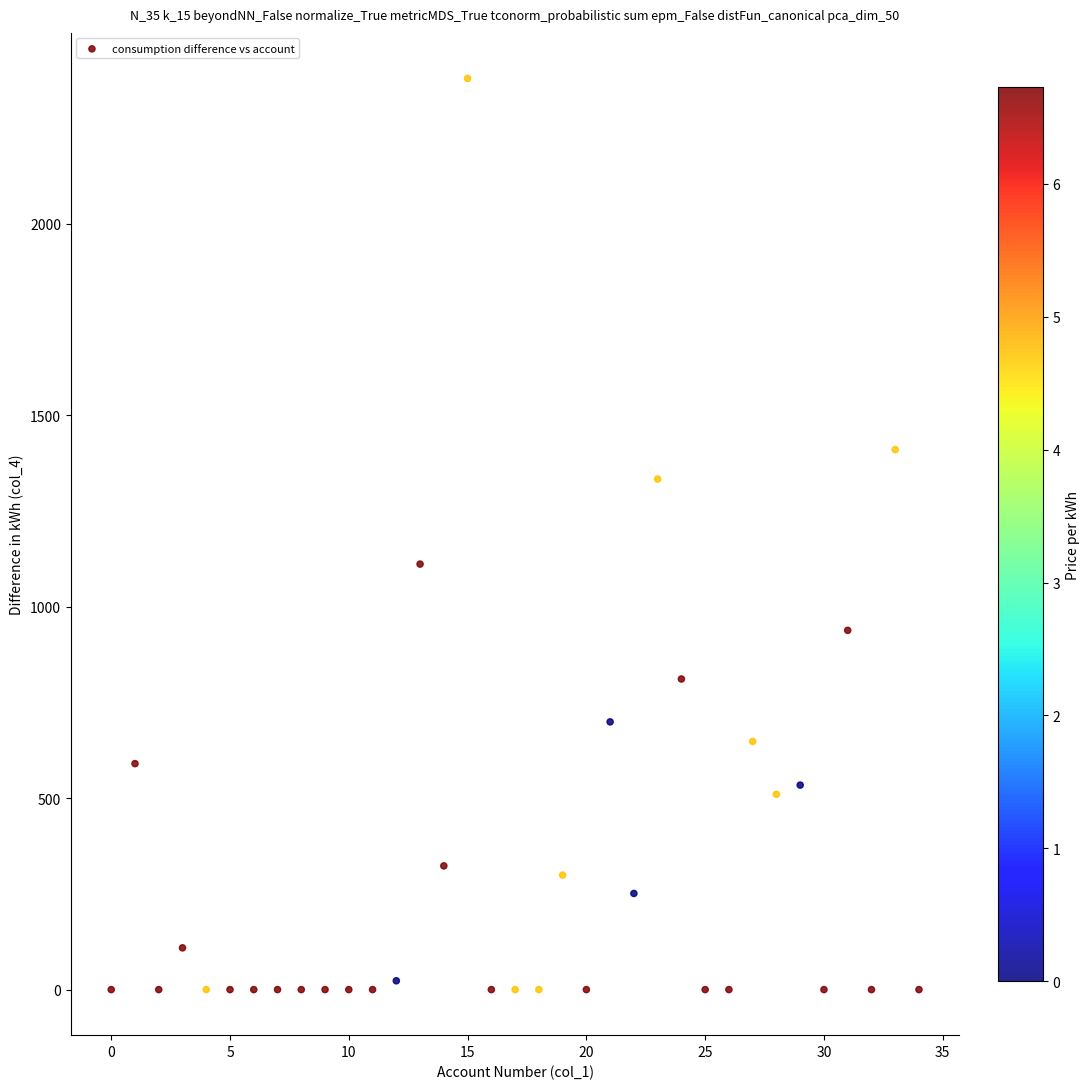

What is the range of Y values (max minus min)?

2379